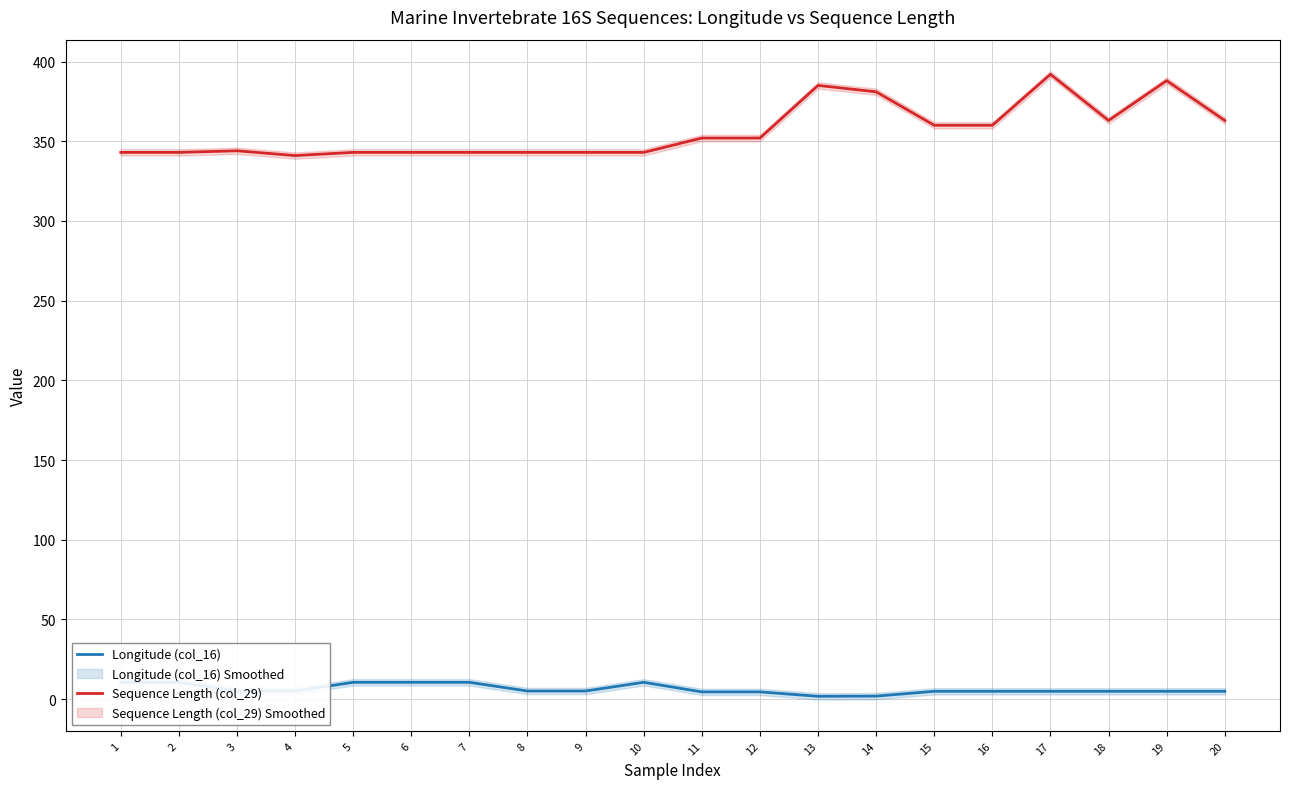

At which label is Sequence Length (col_29) closest to 366?

18